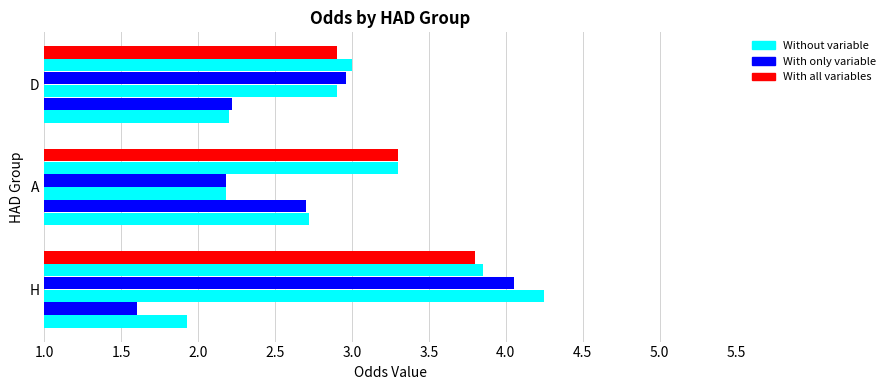

How many series are shown in this chart?

6